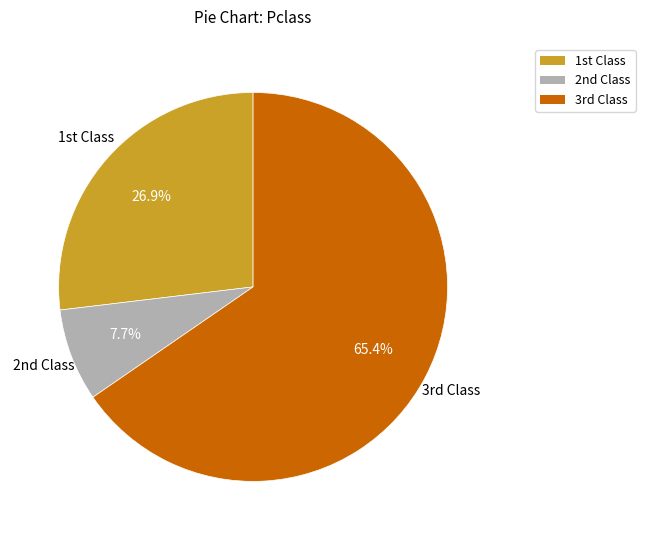

Is there any slice that represents more than half of the pie?

Yes